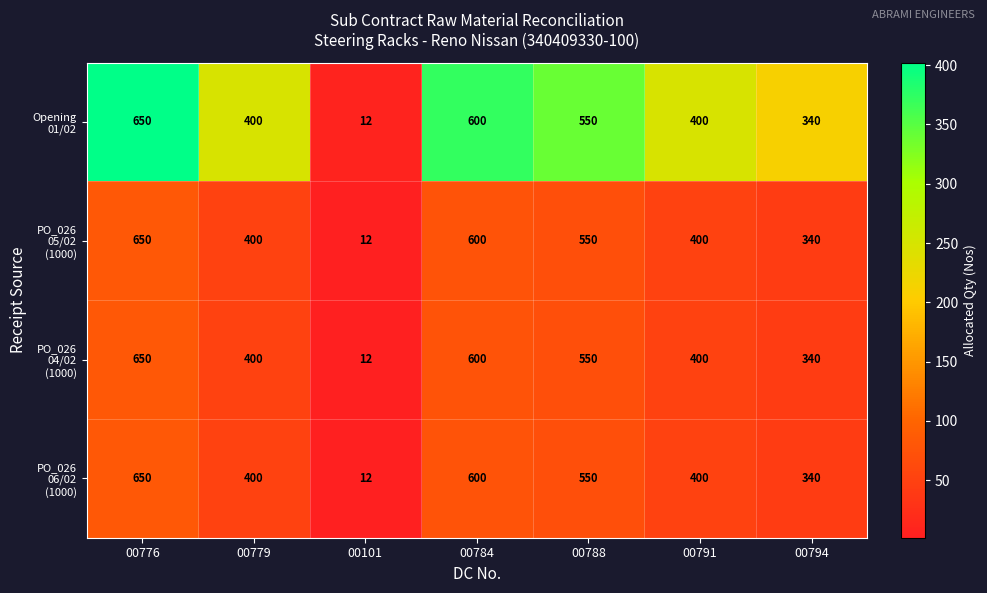

What is the minimum value shown in the chart?

12